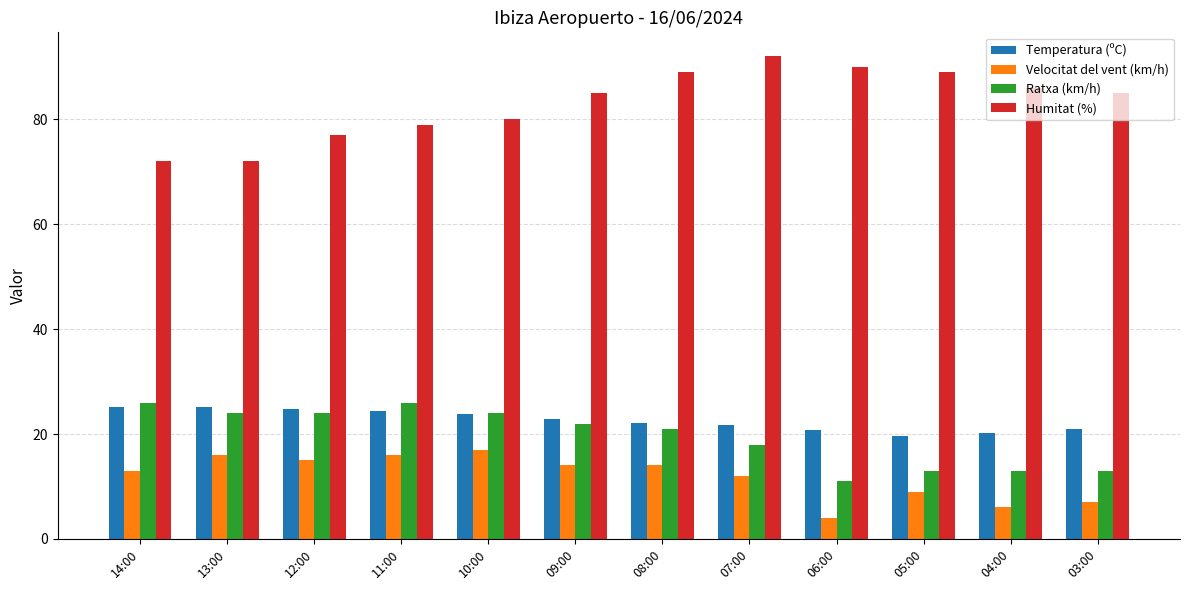

What is the difference between the maximum and minimum values in the Velocitat del vent (km/h) series?

13.0